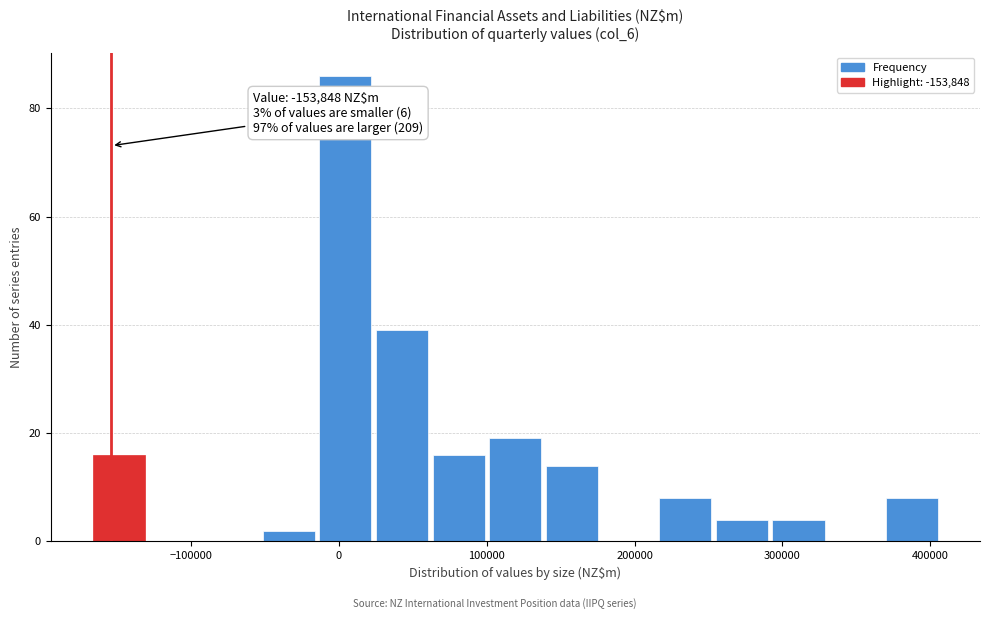

Around what value on the x-axis is the tallest bar? Give the approximate position of its centre, as read against the axis.

0